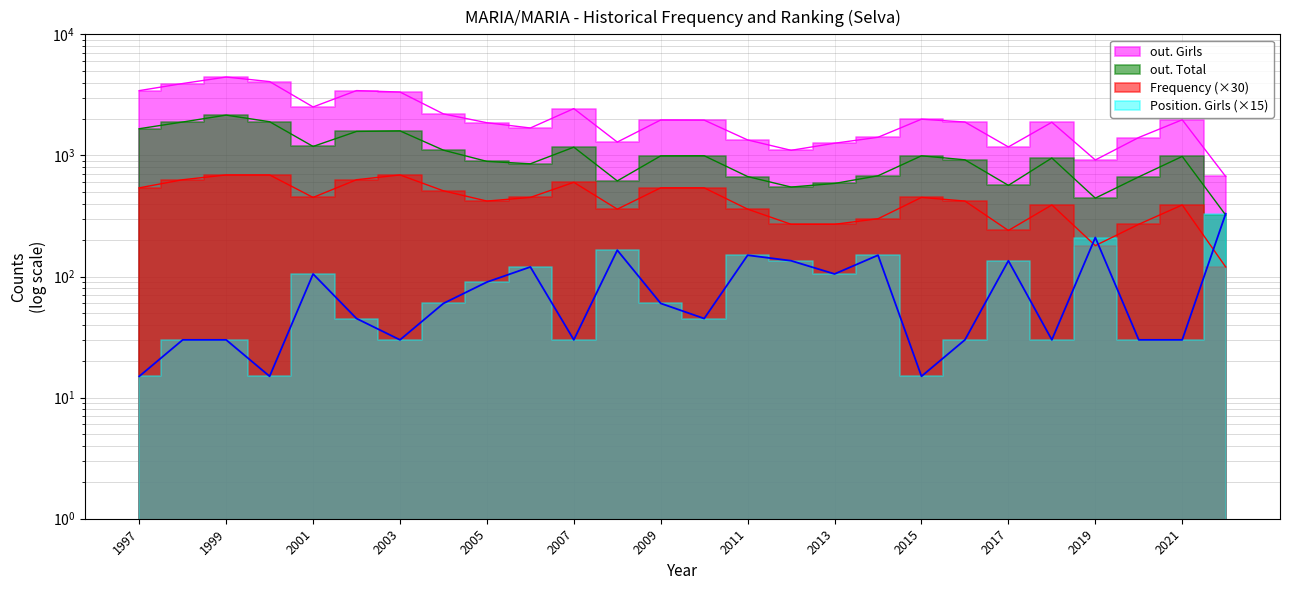

Reading left to right, transcribe all the data shown in this chart.

out. Girls: 1997=3429	1998=3925	1999=4440	2000=4071	2001=2513	2002=3431	2003=3338	2004=2202	2005=1862	2006=1685	2007=2436	2008=1289	2009=1963	2010=1957	2011=1342	2012=1102	2013=1261	2014=1412	2015=1992	2016=1887	2017=1175	2018=1879	2019=917	2020=1406	2021=1970	2022=670
out. Total: 1997=1662	1998=1888	1999=2152	2000=1898	2001=1186	2002=1578	2003=1595	2004=1105	2005=893	2006=853	2007=1170	2008=616	2009=992	2010=994	2011=669	2012=548	2013=587	2014=679	2015=993	2016=920	2017=566	2018=952	2019=444	2020=665	2021=981	2022=322
Frequency: 1997=540	1998=630	1999=690	2000=690	2001=450	2002=630	2003=690	2004=510	2005=420	2006=450	2007=600	2008=360	2009=540	2010=540	2011=360	2012=270	2013=270	2014=300	2015=450	2016=420	2017=240	2018=390	2019=180	2020=270	2021=390	2022=120
Position. Girls: 1997=15	1998=30	1999=30	2000=15	2001=105	2002=45	2003=30	2004=60	2005=90	2006=120	2007=30	2008=165	2009=60	2010=45	2011=150	2012=135	2013=105	2014=150	2015=15	2016=30	2017=135	2018=30	2019=210	2020=30	2021=30	2022=330